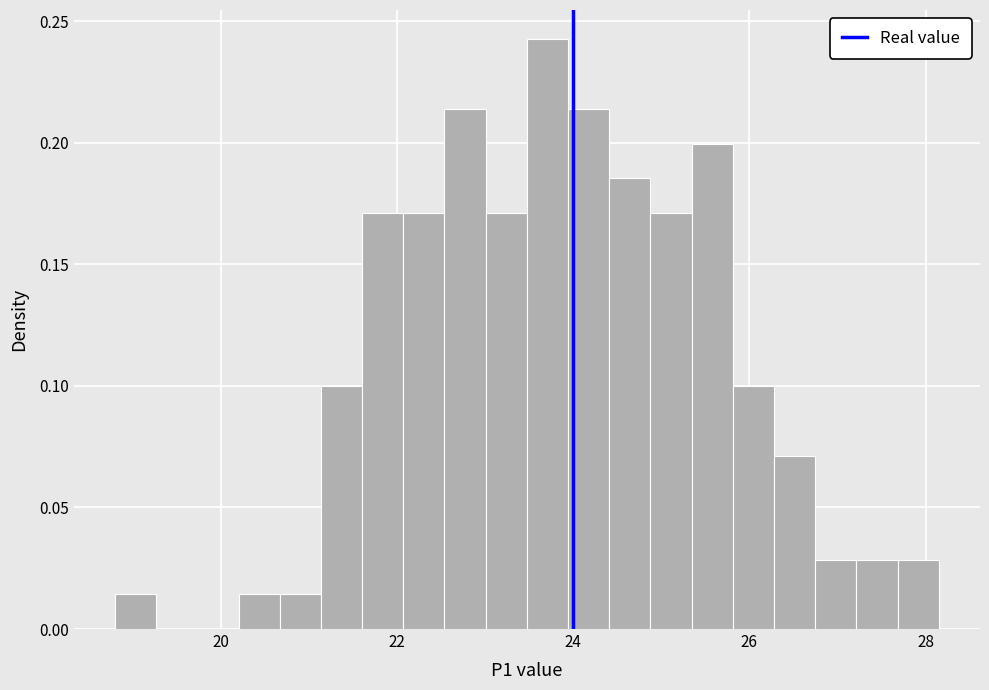

Read against the x-axis, roughly where is the centre of the tallest bar?

23.8